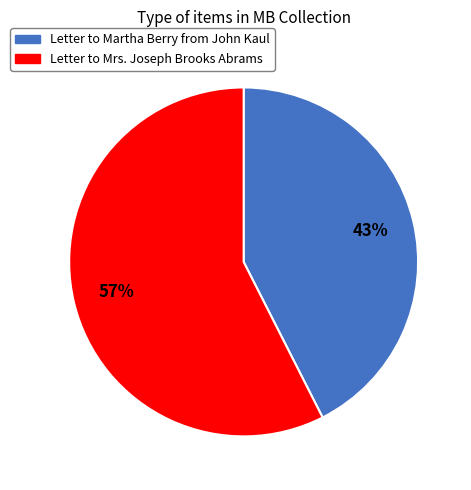

What percentage is the Letter to Martha Berry from John Kaul slice, to the nearest percent?

43%